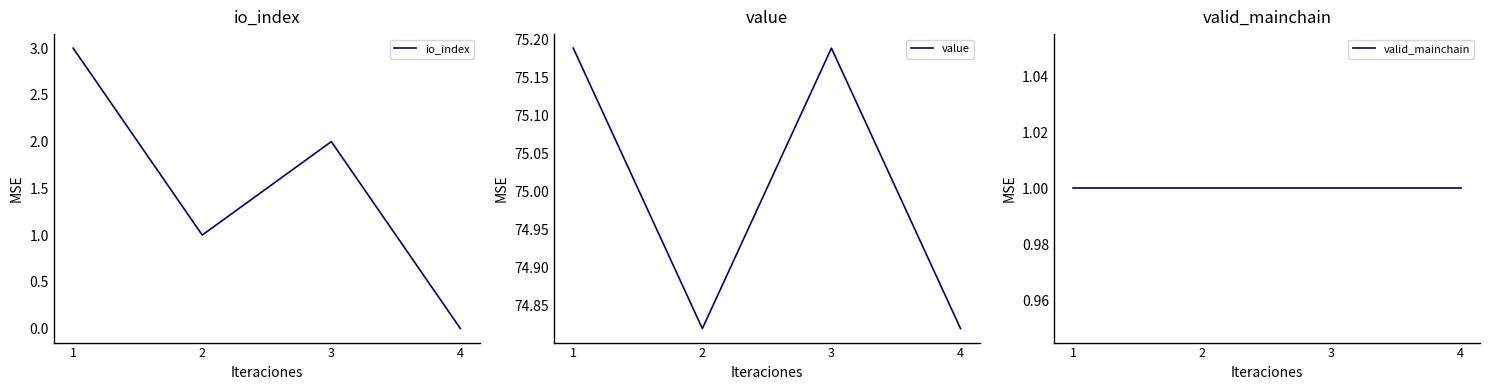

Which series has the largest range (max minus min)?

io_index